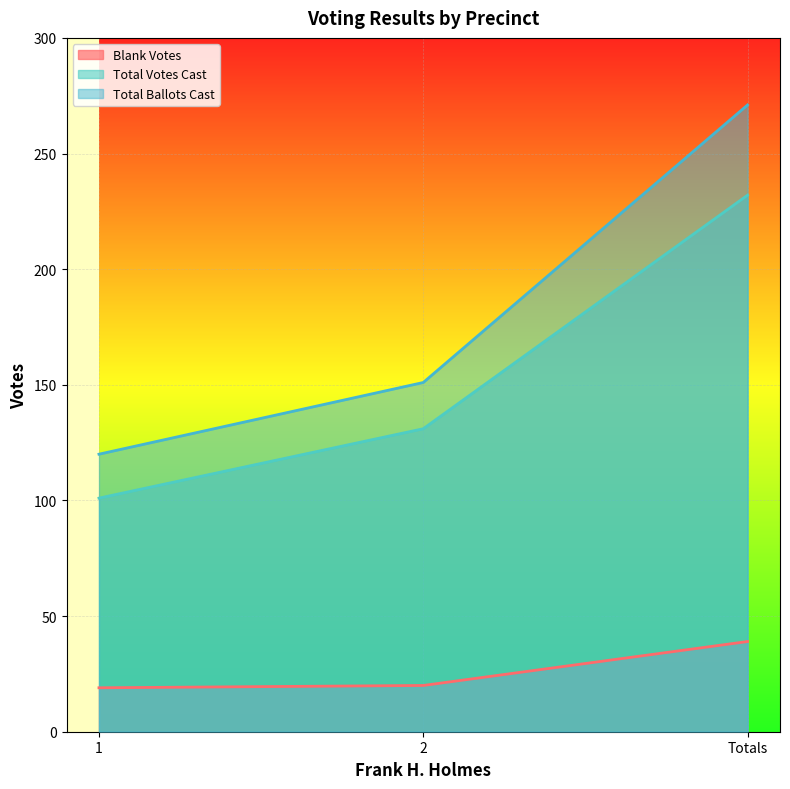

What position from the left is 1?

1